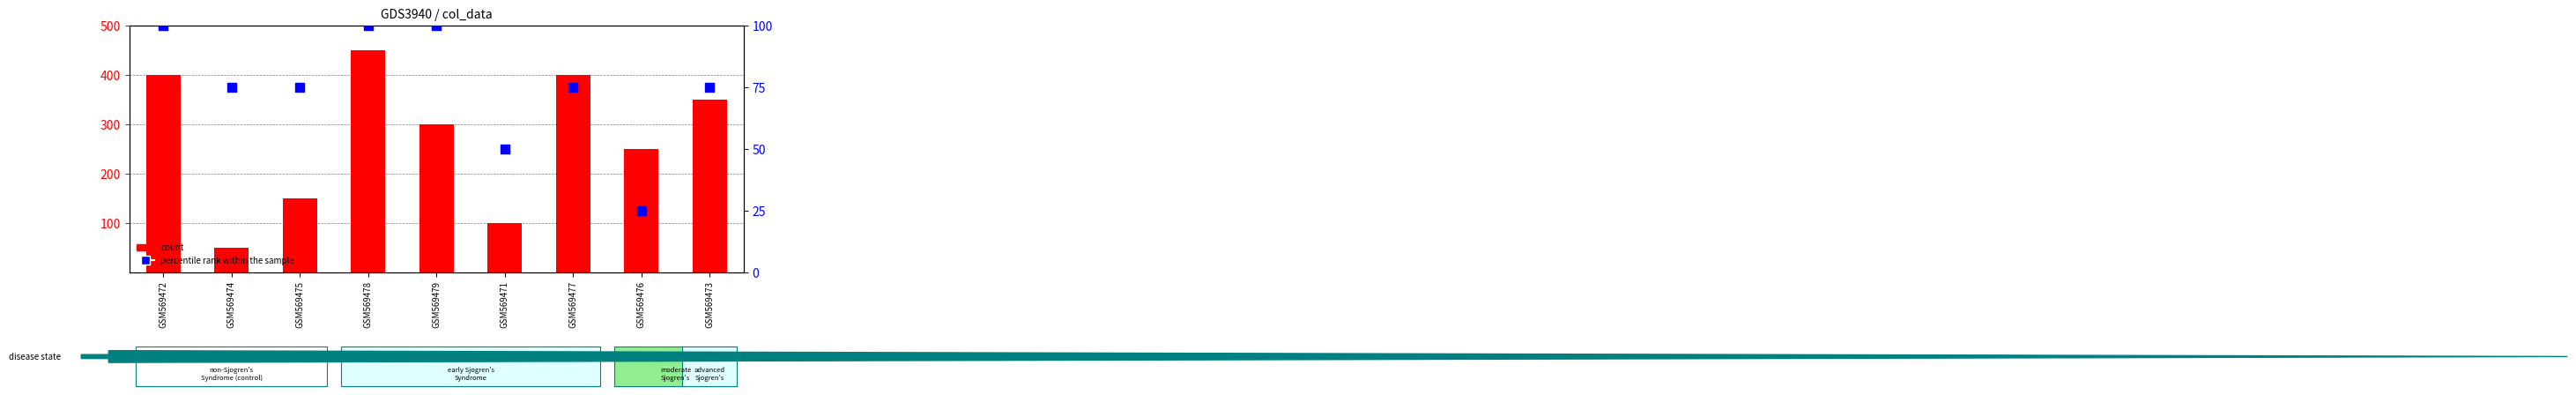

Is the value of count at GSM569477 greater than the value of percentile rank within the sample at GSM569475?

Yes